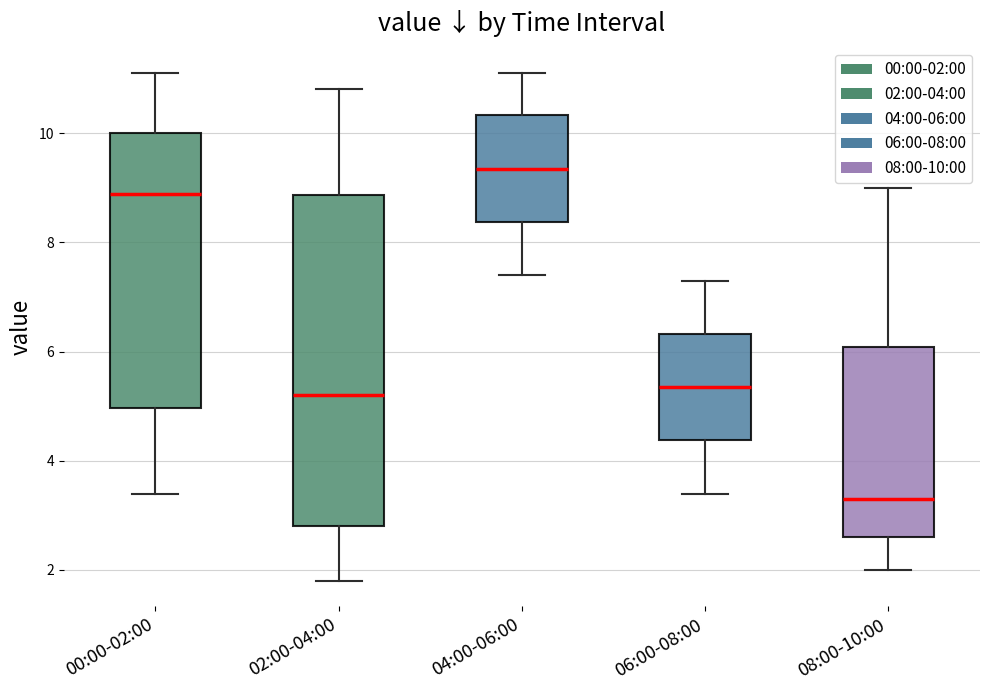

Reading left to right, read every box against the y-axis: the position of its median line, the range the box covers, and the ends of its whiskers. The values are not printed on the chart, so give them approximately, as read against the axis.

00:00-02:00: median 8.8, box 5.0 to 10.0, whiskers 3.4 to 11.2
02:00-04:00: median 5.2, box 2.8 to 8.8, whiskers 1.8 to 10.8
04:00-06:00: median 9.4, box 8.4 to 10.4, whiskers 7.4 to 11.2
06:00-08:00: median 5.4, box 4.4 to 6.4, whiskers 3.4 to 7.4
08:00-10:00: median 3.4, box 2.6 to 6.0, whiskers 2.0 to 9.0